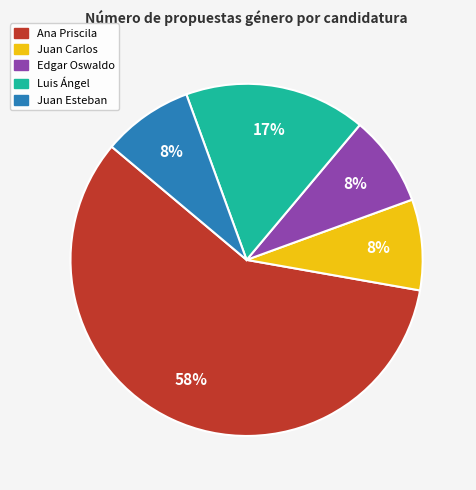

Is there any slice that represents more than half of the pie?

Yes